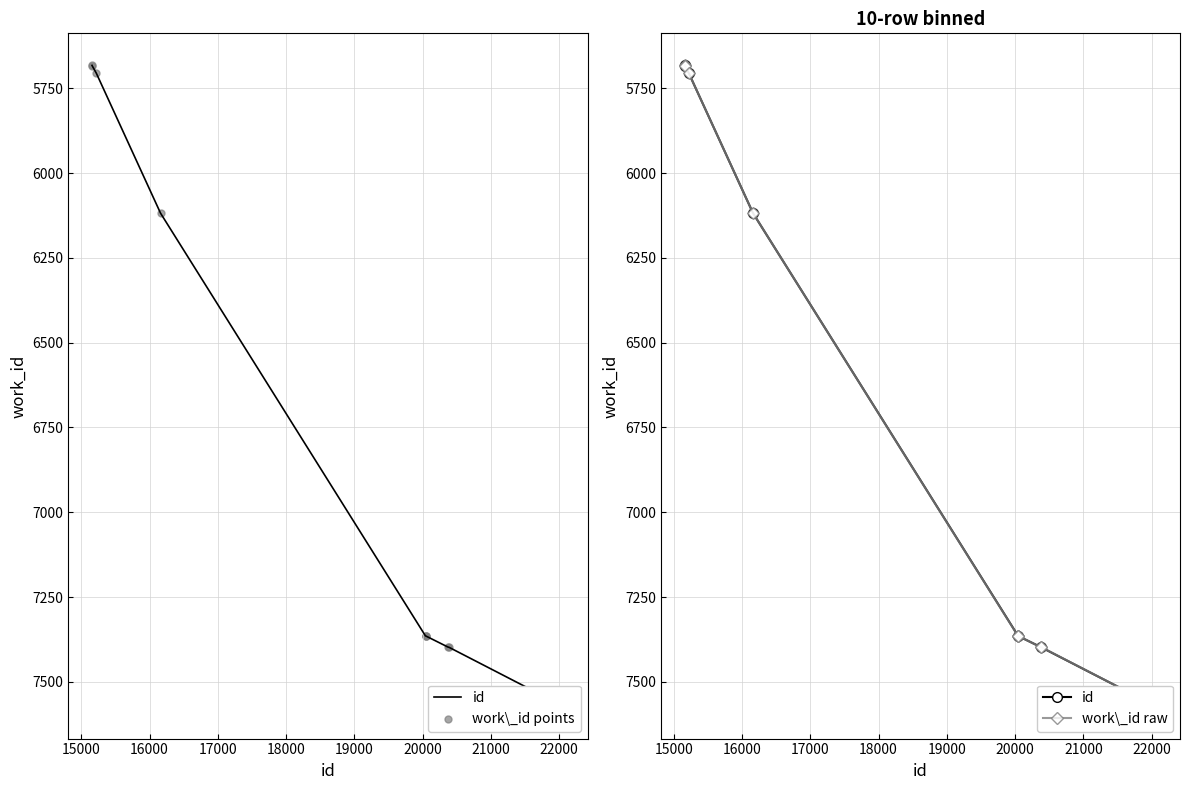

Between 15000 and 22000, which is larger?

22000